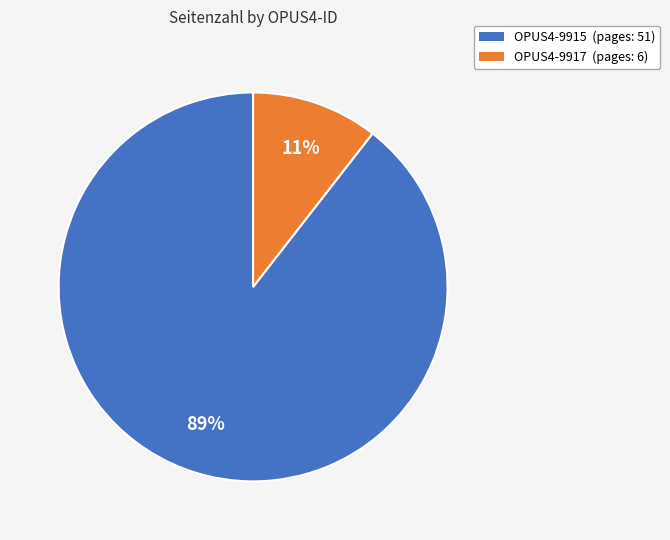

To the nearest percent, what percentage of the pie is OPUS4-9915?

89%